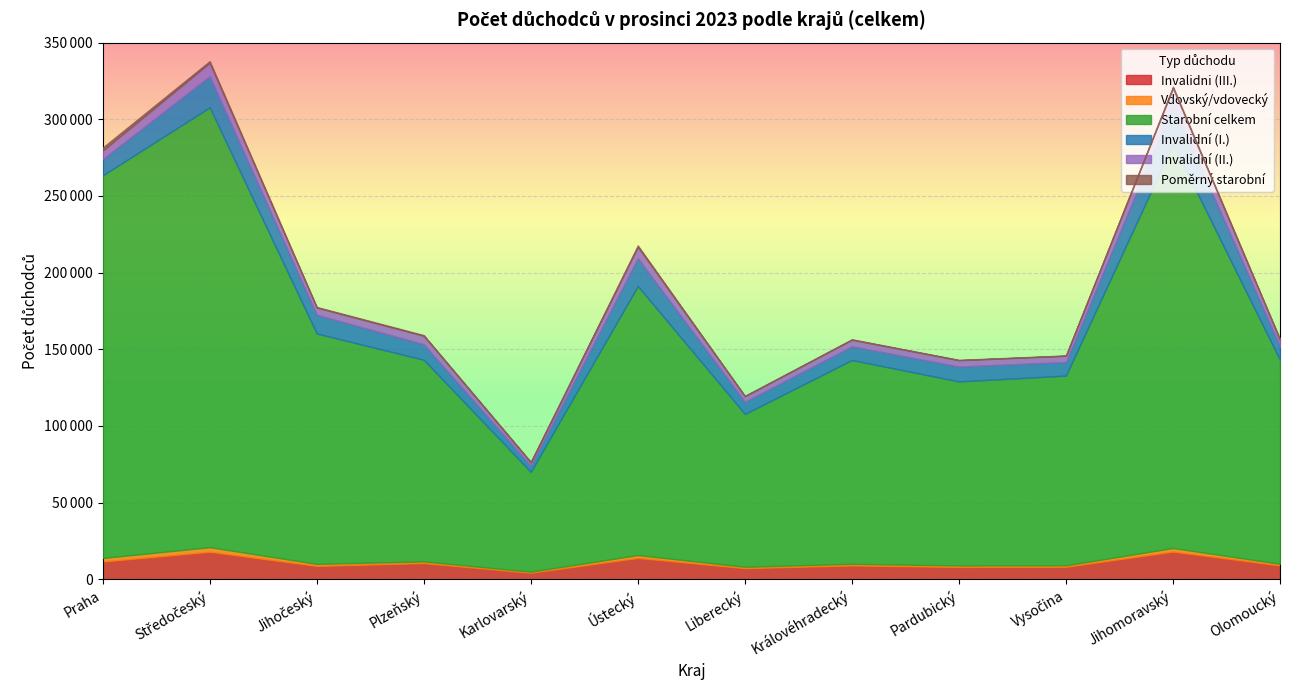

What position from the left is Vysočina?

10